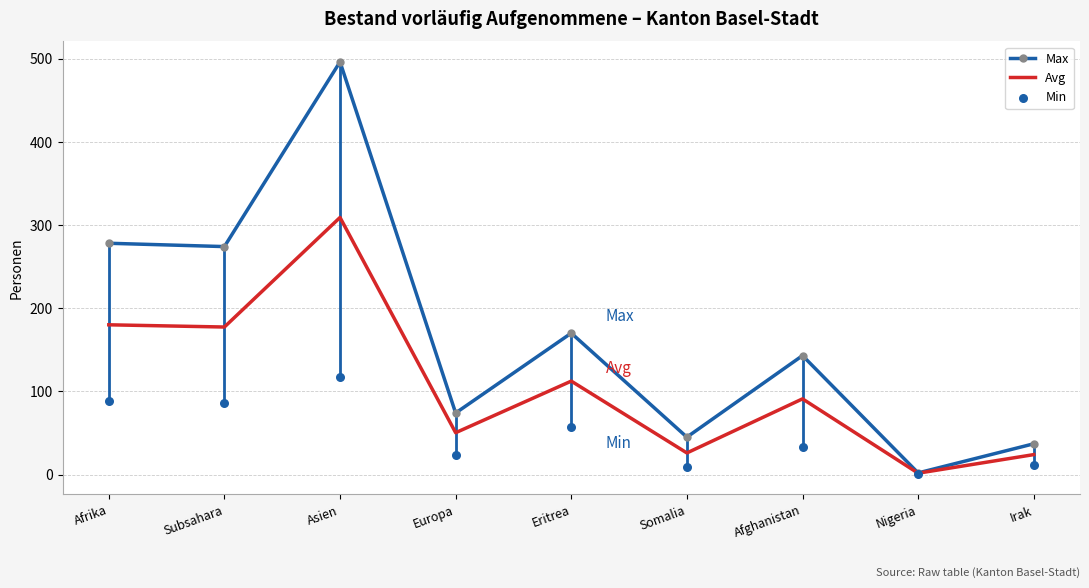

What are all the series names shown in the legend?

Max, Avg, Min